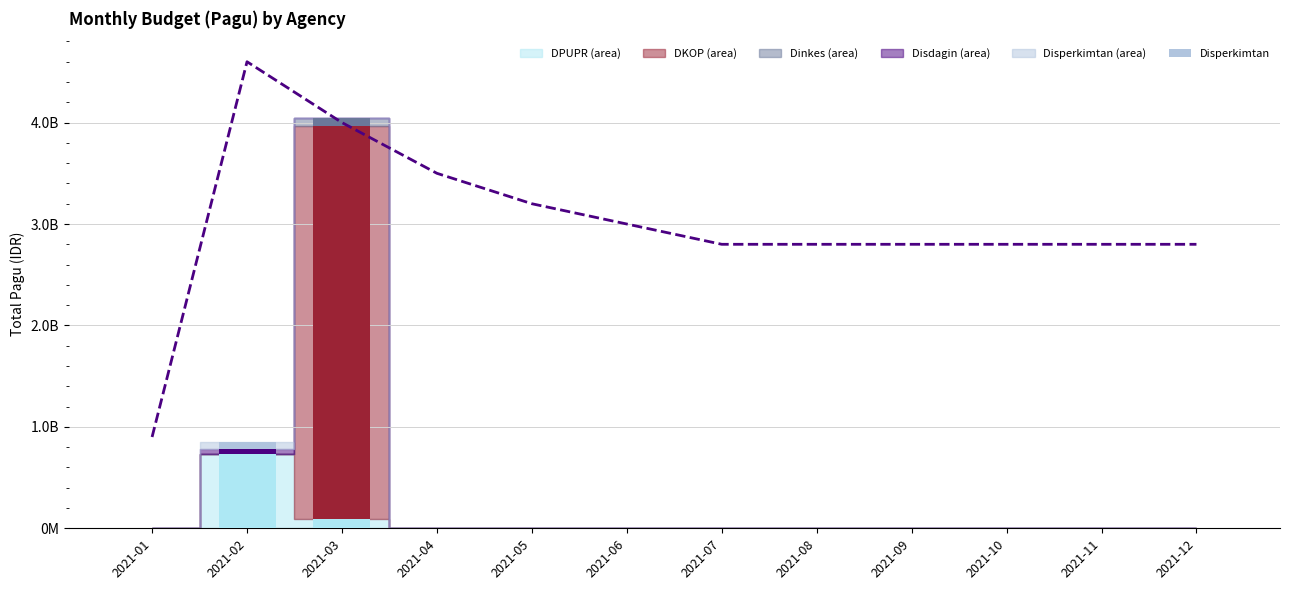

How many data points in Disdagin are above 0?

1